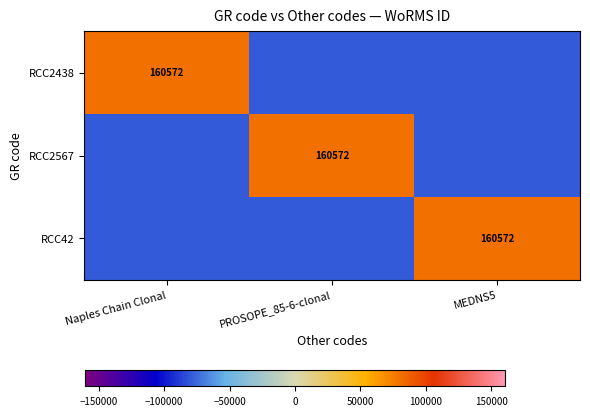

True or false: RCC2567 has a value of 56960 at PROSOPE_85-6-clonal.

False